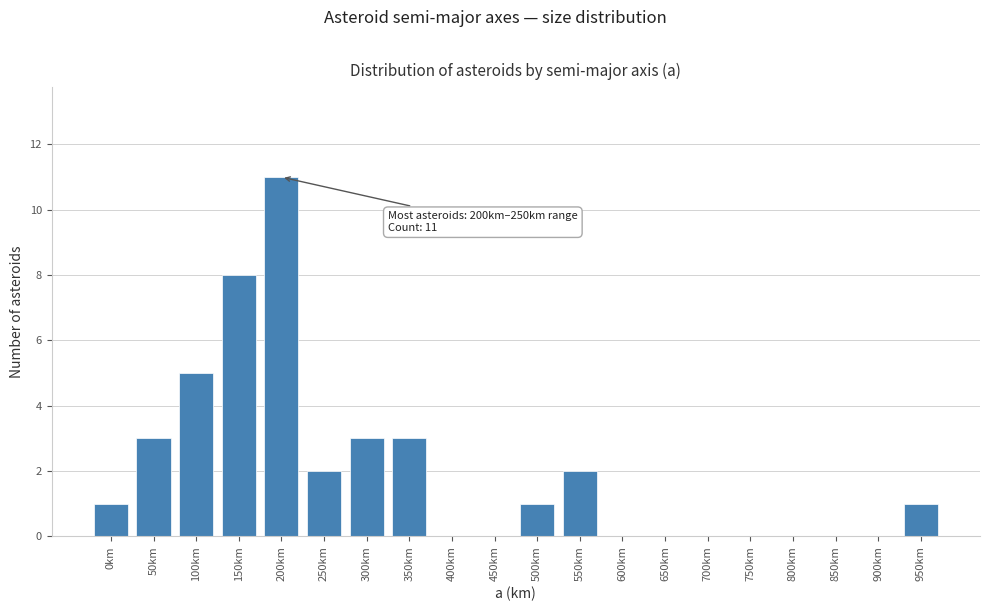

Reading left to right, extract all data points from this chart.

0km=1	50km=3	100km=5	150km=8	200km=11	250km=2	300km=3	350km=3	400km=0	450km=0	500km=1	550km=2	600km=0	650km=0	700km=0	750km=0	800km=0	850km=0	900km=0	950km=1